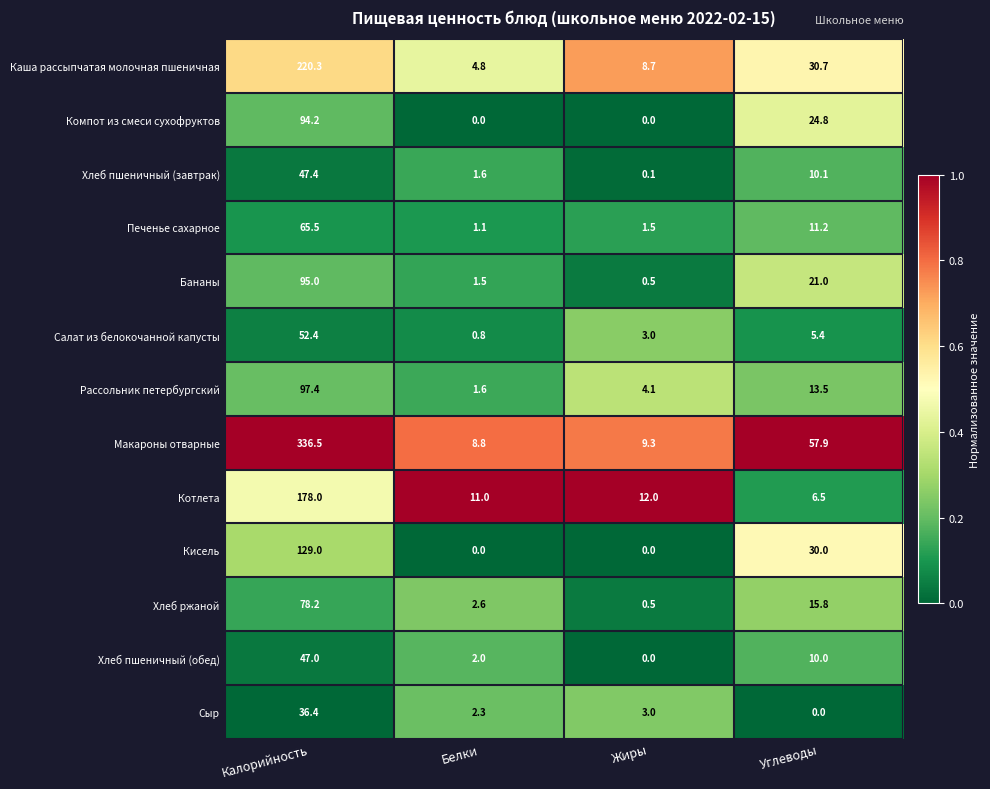

Is it true that Салат из белокочанной капусты equals 4.6 at Жиры?

False